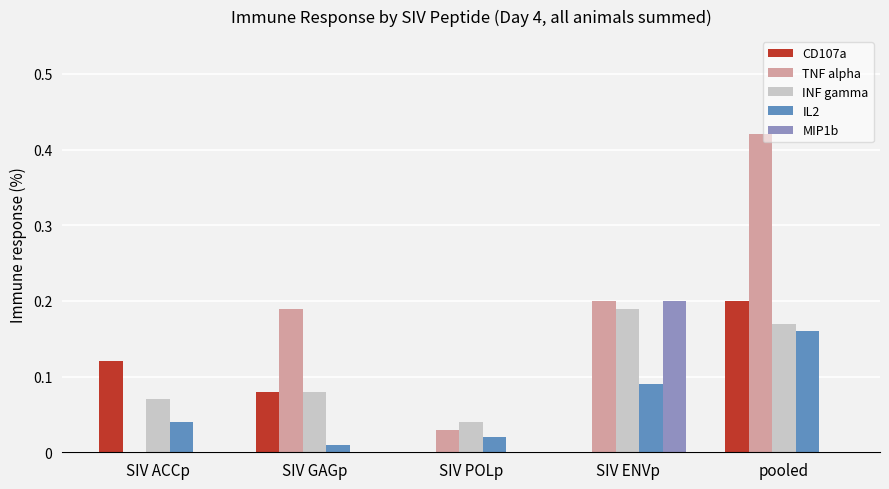

Is the value of INF gamma at SIV ACCp greater than the value of IL2 at SIV ENVp?

No